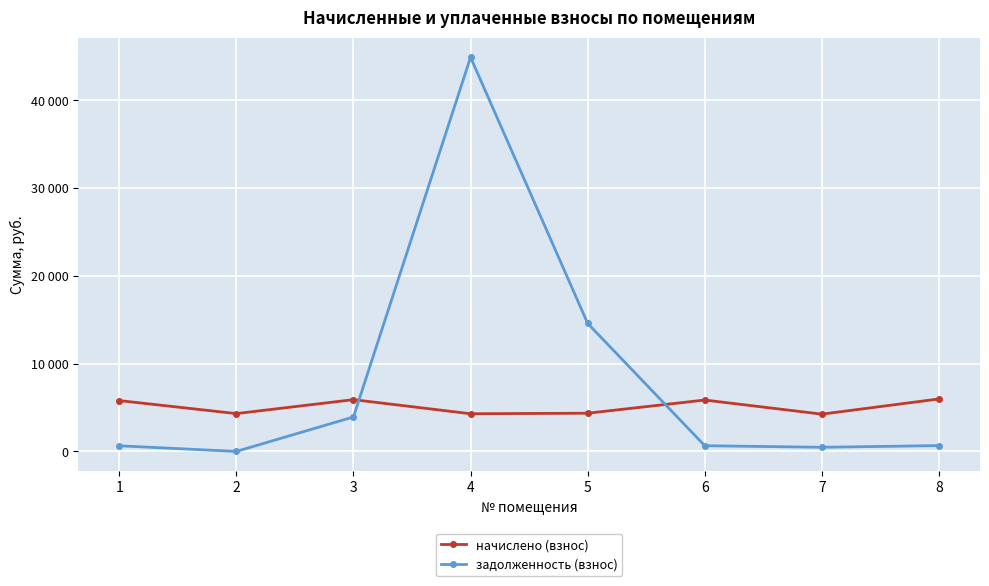

What are all the series names shown in the legend?

начислено (взнос), задолженность (взнос)